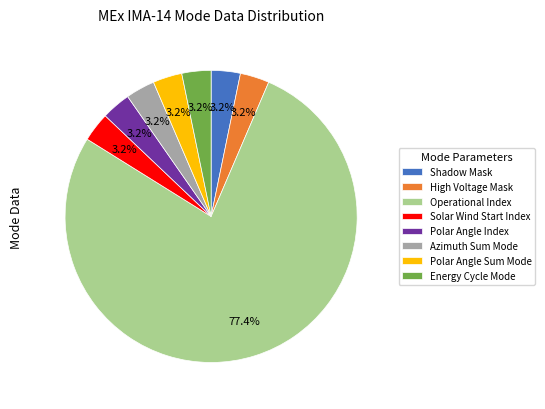

What percentage is NOT represented by Polar Angle Sum Mode?

96.8%